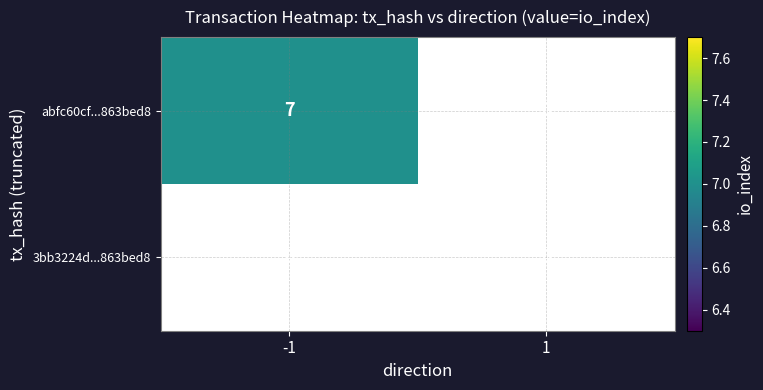

Count the number of data series in this chart.

2